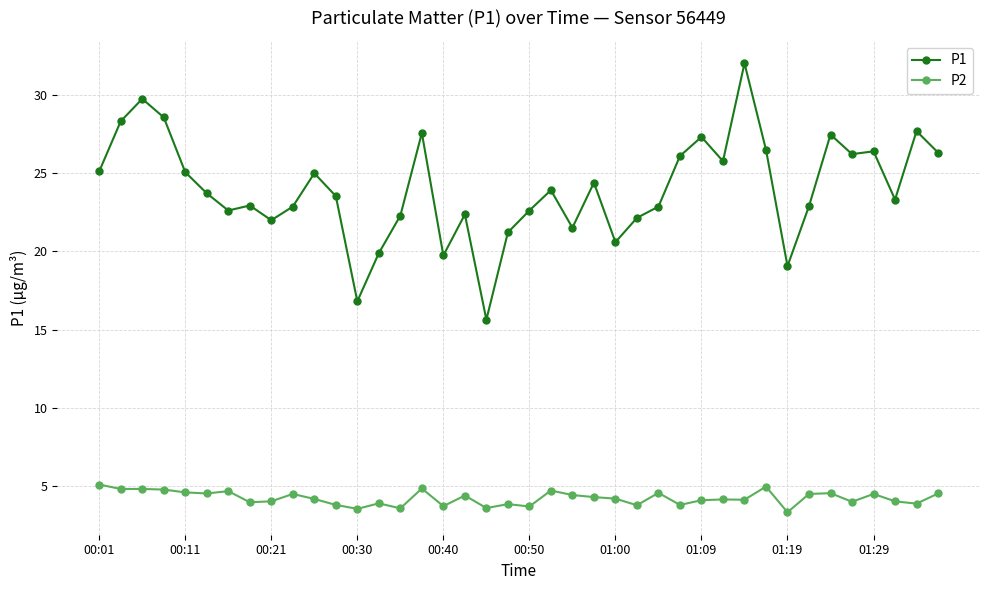

What is the average value of the P2 series?

4.2